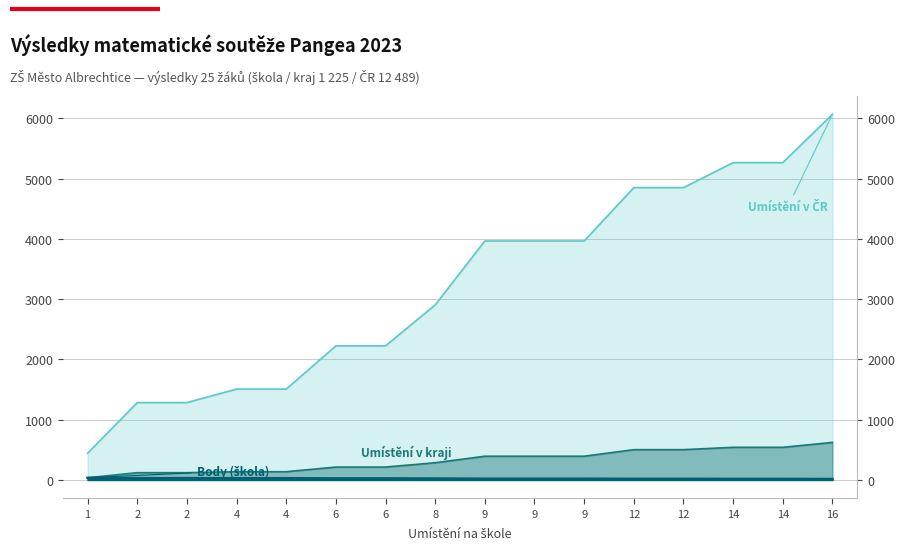

True or false: Umístění v ČR has more than 1 points higher than both neighbors.

False